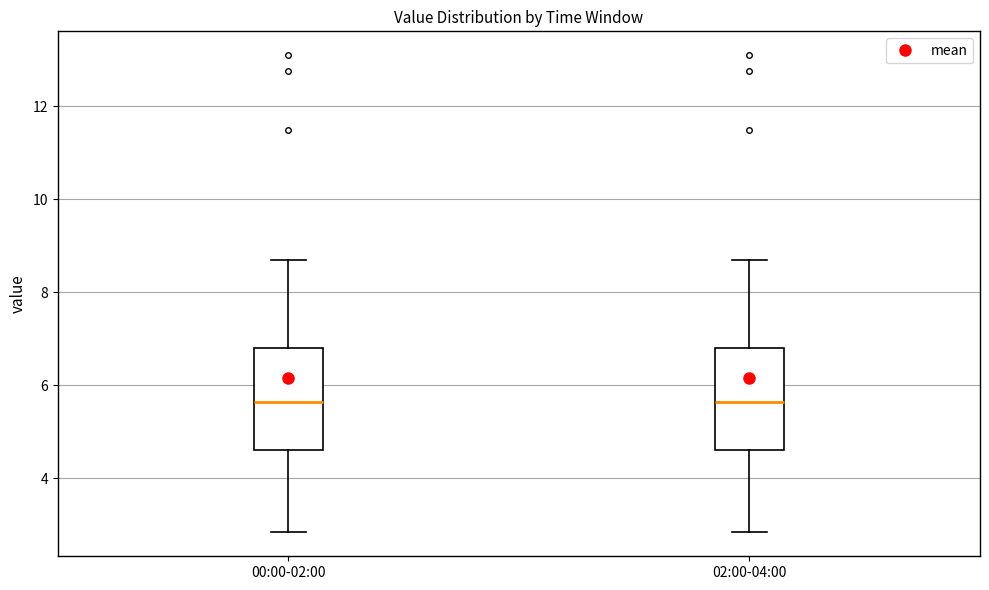

Reading left to right, transcribe this box plot: for each box, give where its median line is, the range the box spans, and where its two whiskers end, as read against the y-axis. The values are not printed on the chart, so give them approximately, as read against the axis.

00:00-02:00: median 5.6, box 4.6 to 6.8, whiskers 2.8 to 8.8
02:00-04:00: median 5.6, box 4.6 to 6.8, whiskers 2.8 to 8.8